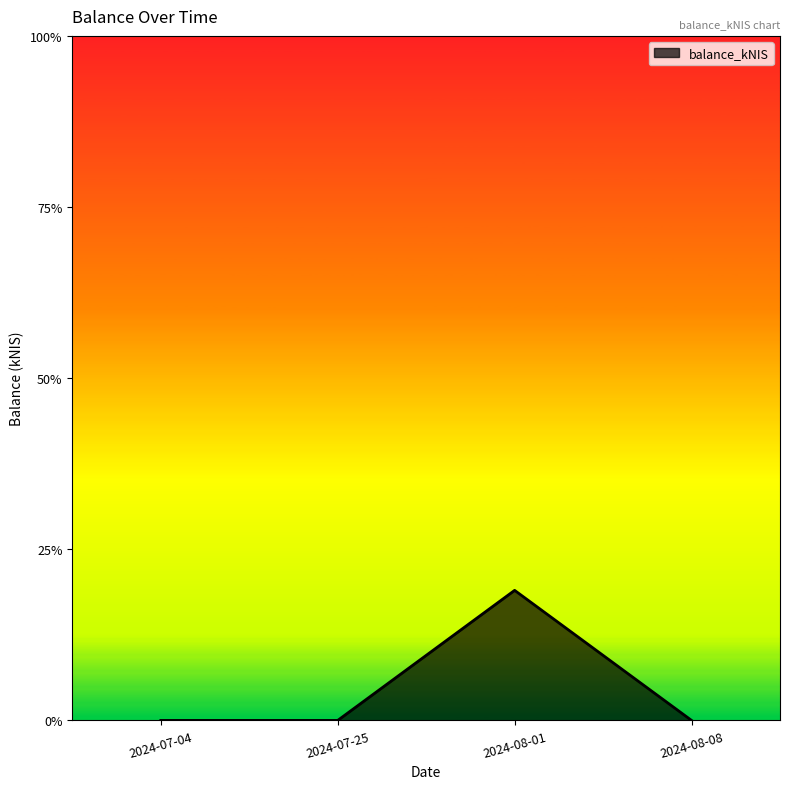

True or false: there are more than 0 points higher than both neighbors.

True